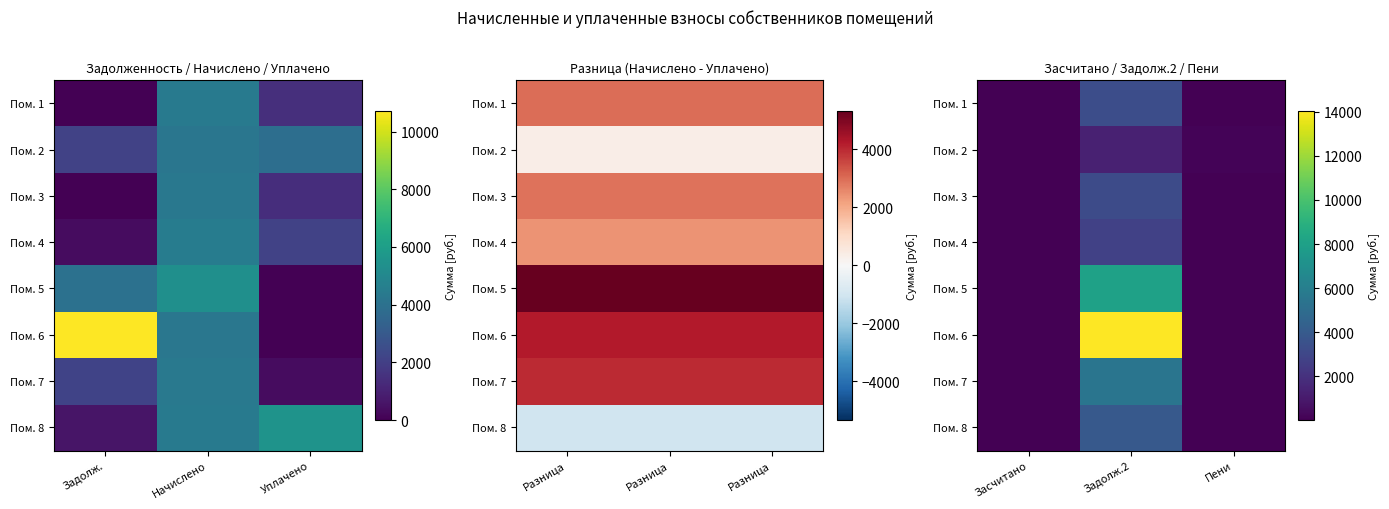

At which label is Пом. 7 closest to 2726?

Засчитано